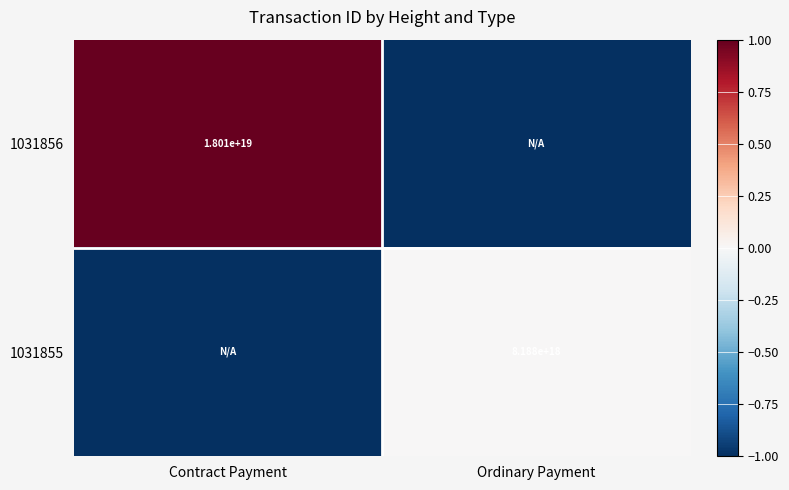

The 1031855 series shows 8188000000000000000 at Ordinary Payment. True or false?

True